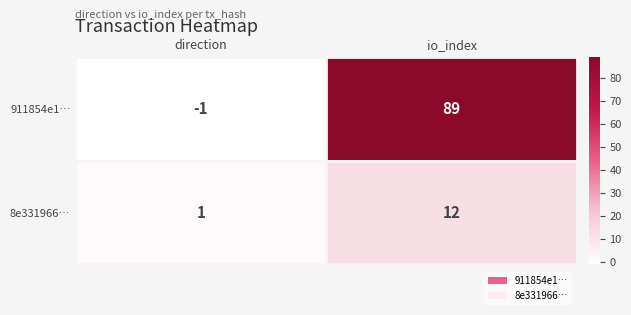

At which category is the sum across all series the highest?

io_index